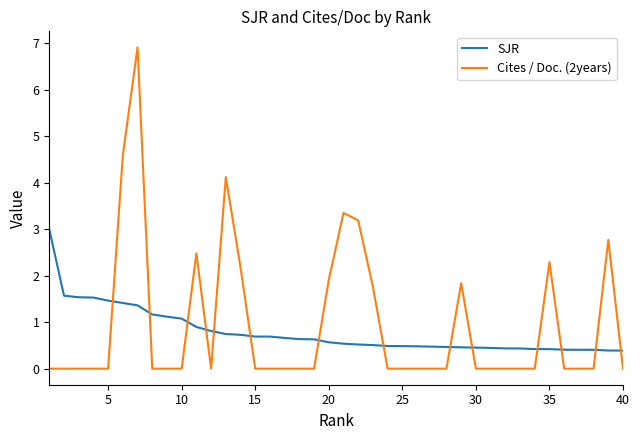

How many lines are shown in the chart?

2